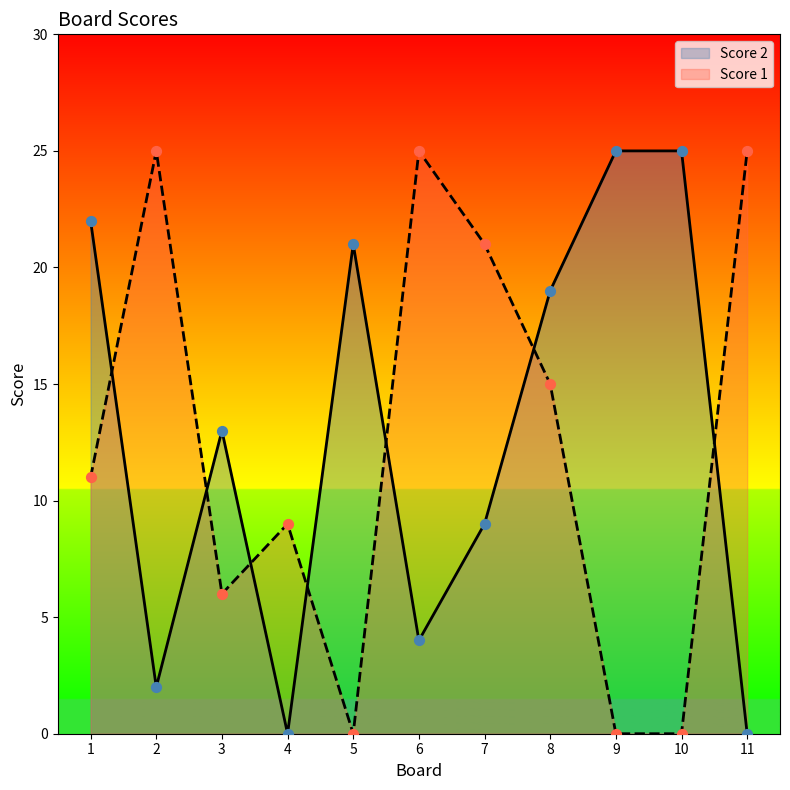

Is the value of Score 2 at 8 greater than the value of Score 1 at 6?

No